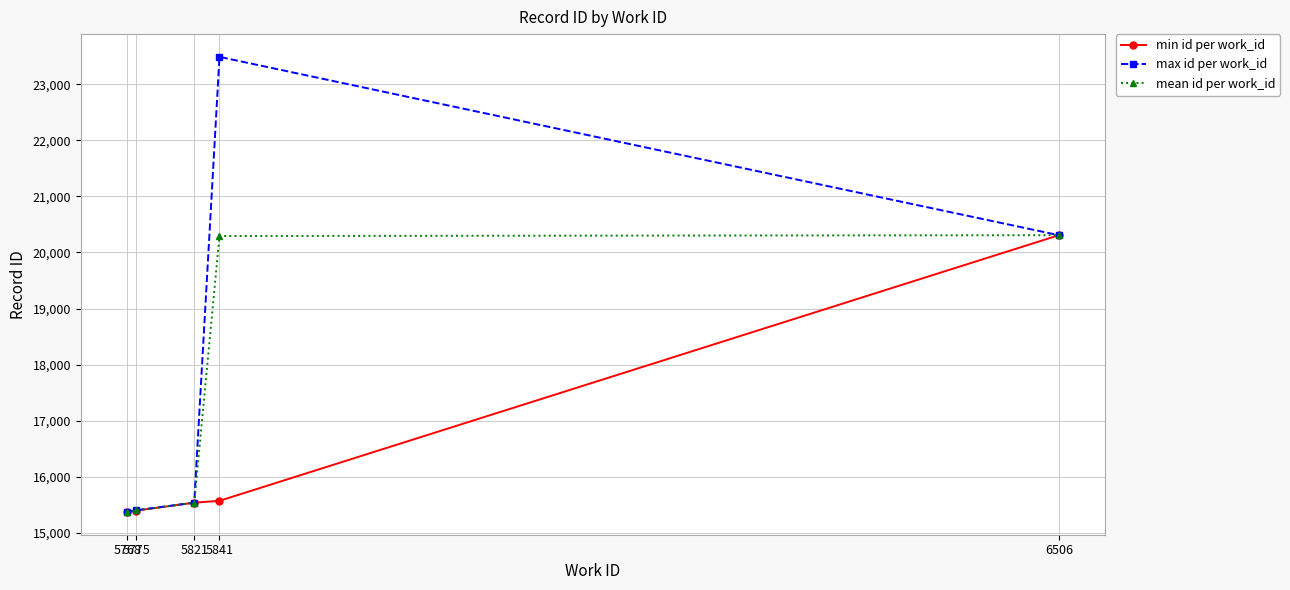

True or false: mean id per work_id has more than 2 interior local peaks.

False